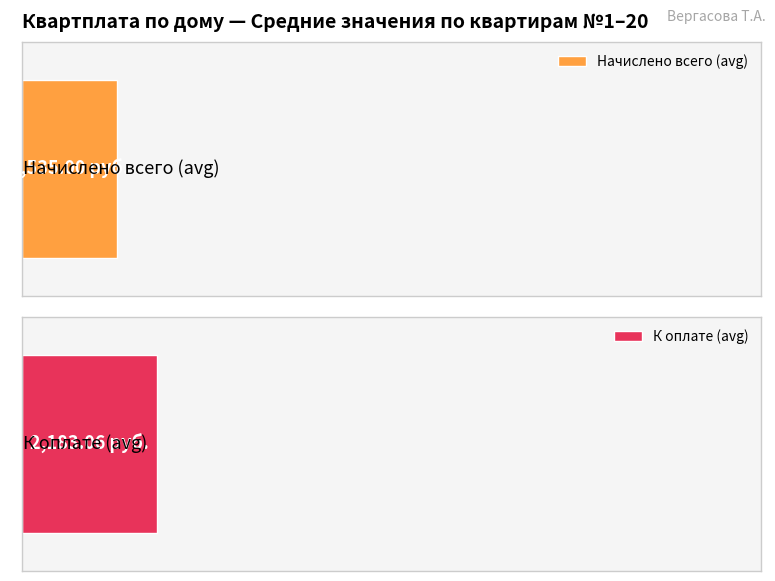

At how many categories does at least one series exceed 5155?

1